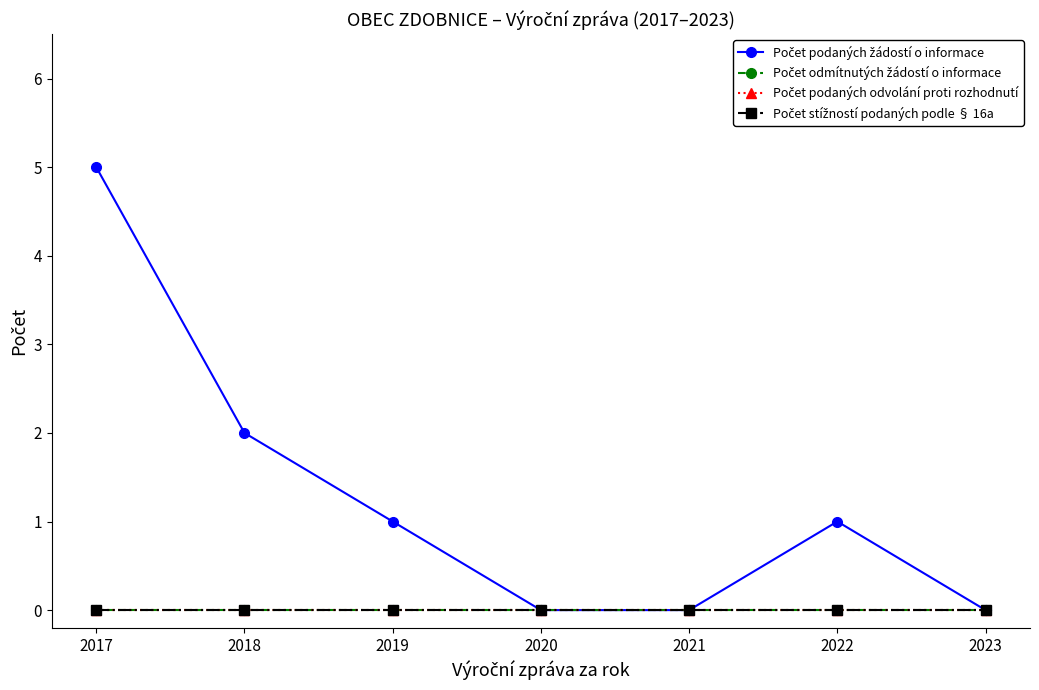

Reading left to right, extract all data points from this chart.

Počet podaných žádostí o informace: 2017=5	2018=2	2019=1	2020=0	2021=0	2022=1	2023=0
Počet odmítnutých žádostí o informace: 2017=0	2018=0	2019=0	2020=0	2021=0	2022=0	2023=0
Počet podaných odvolání proti rozhodnutí: 2017=0	2018=0	2019=0	2020=0	2021=0	2022=0	2023=0
Počet stížností podaných podle § 16a: 2017=0	2018=0	2019=0	2020=0	2021=0	2022=0	2023=0